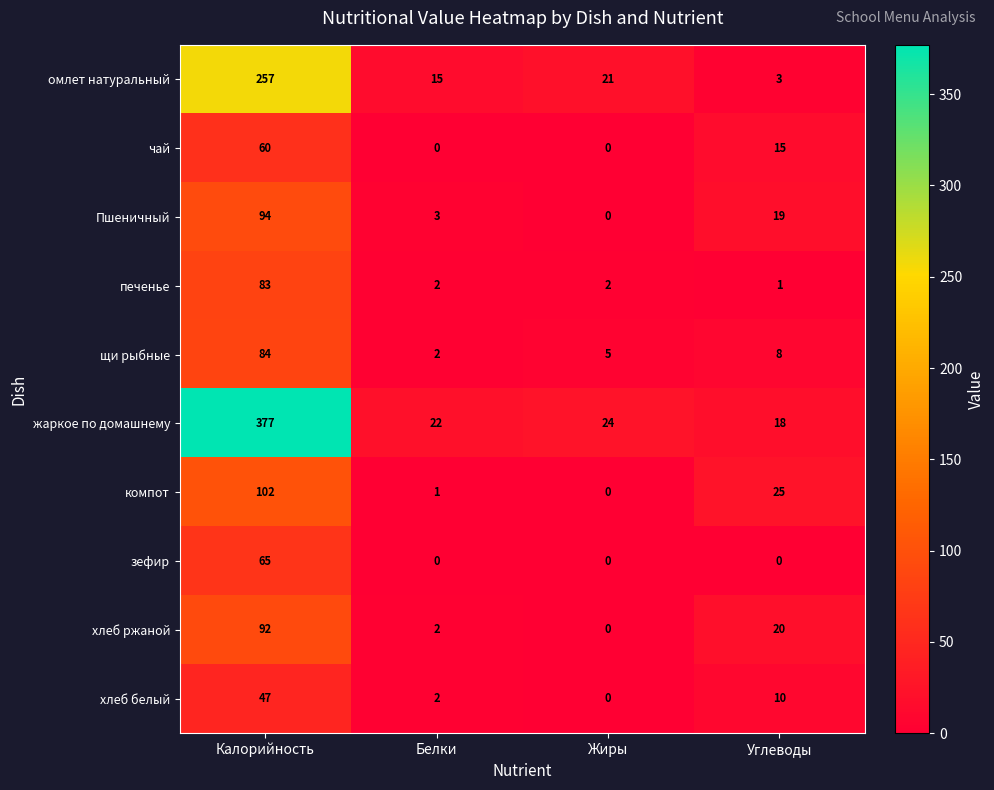

At how many categories does at least one series exceed 51?

1